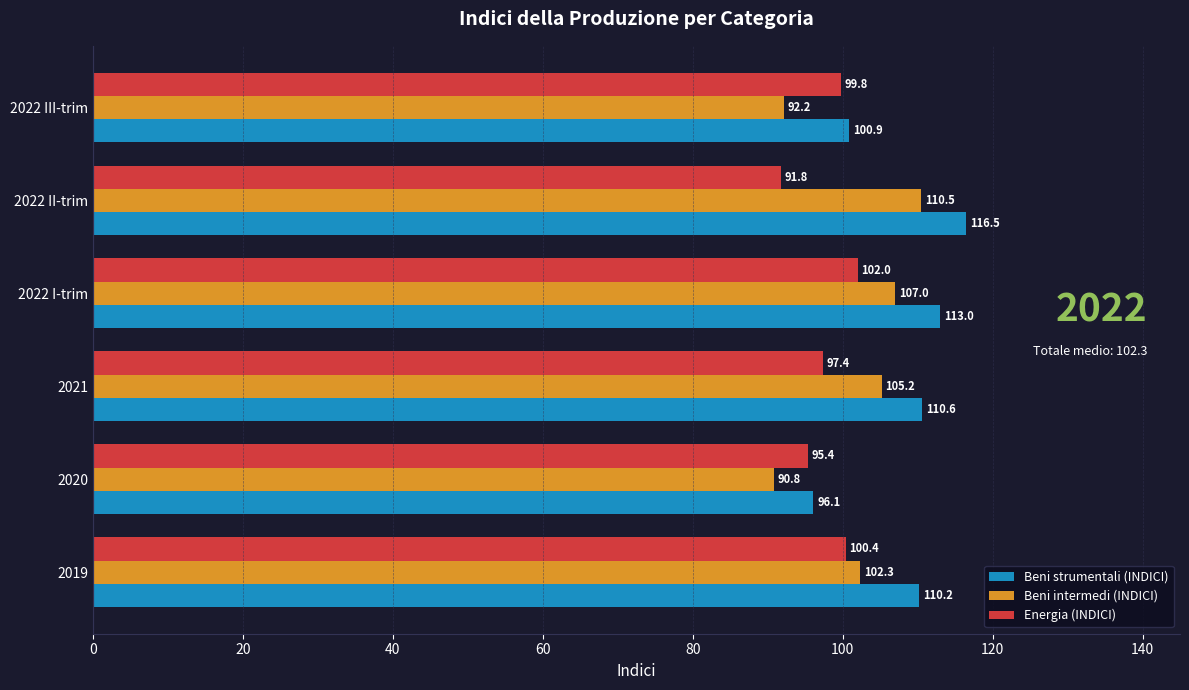

Rank the series by their average value, from lowest to highest.

Energia (INDICI), Beni intermedi (INDICI), Beni strumentali (INDICI)